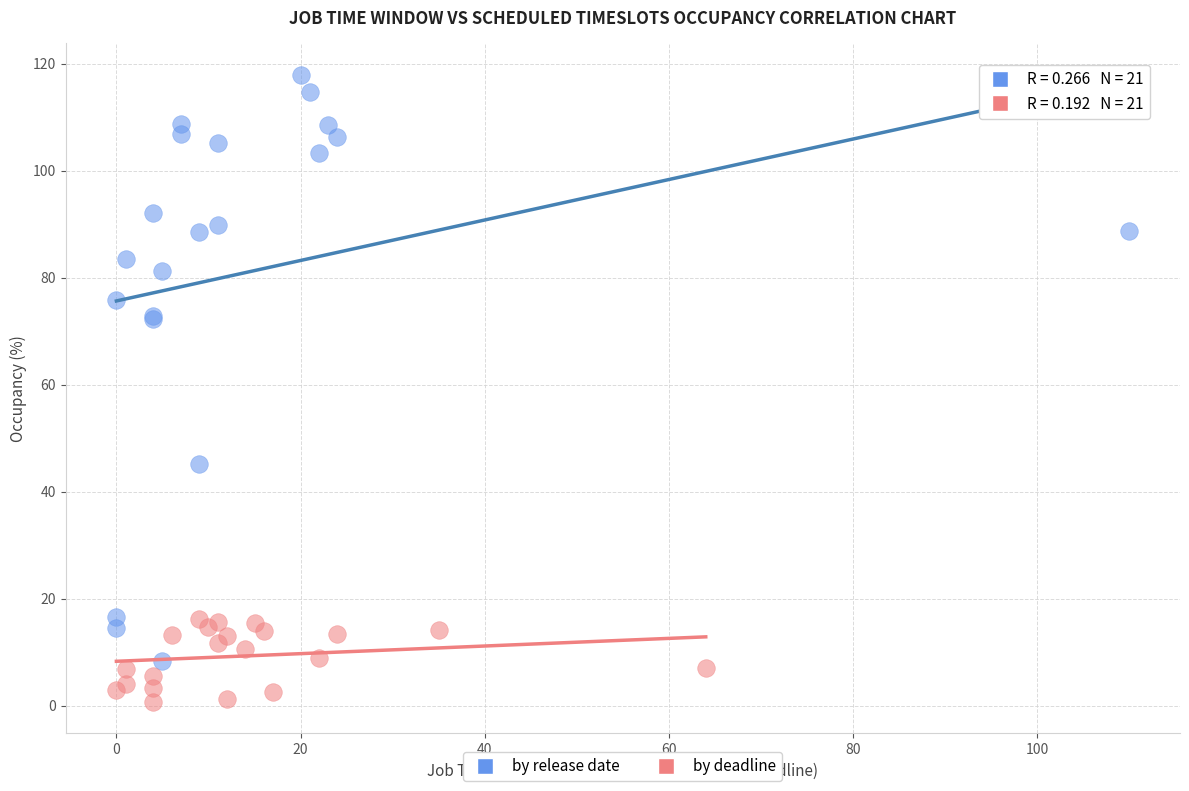

Which series contains the highest Y value?

by release date